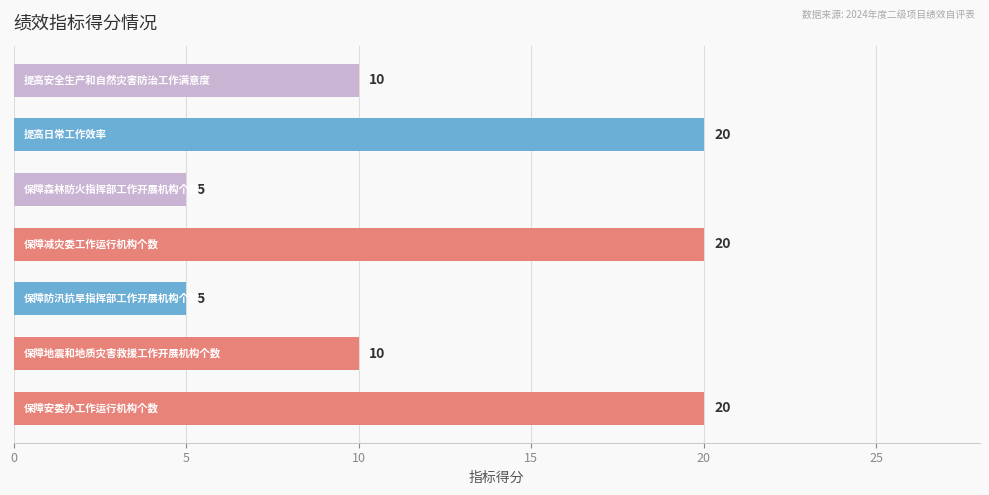

Reading bottom to top, what are all the values shown in this chart?

20	10	5	20	5	20	10